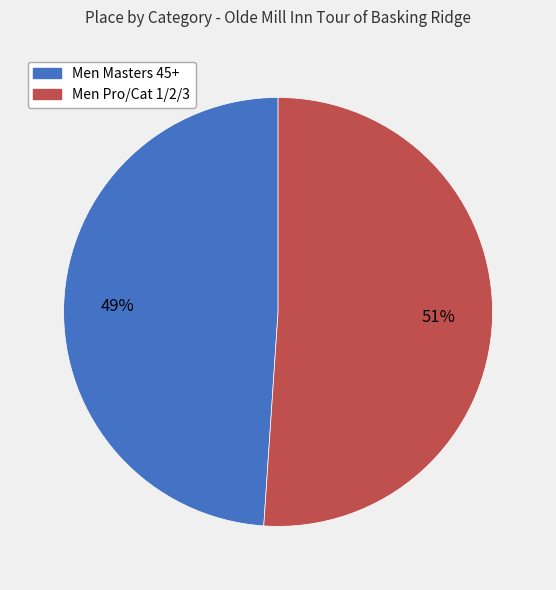

To the nearest percent, what is the average slice percentage?

50%